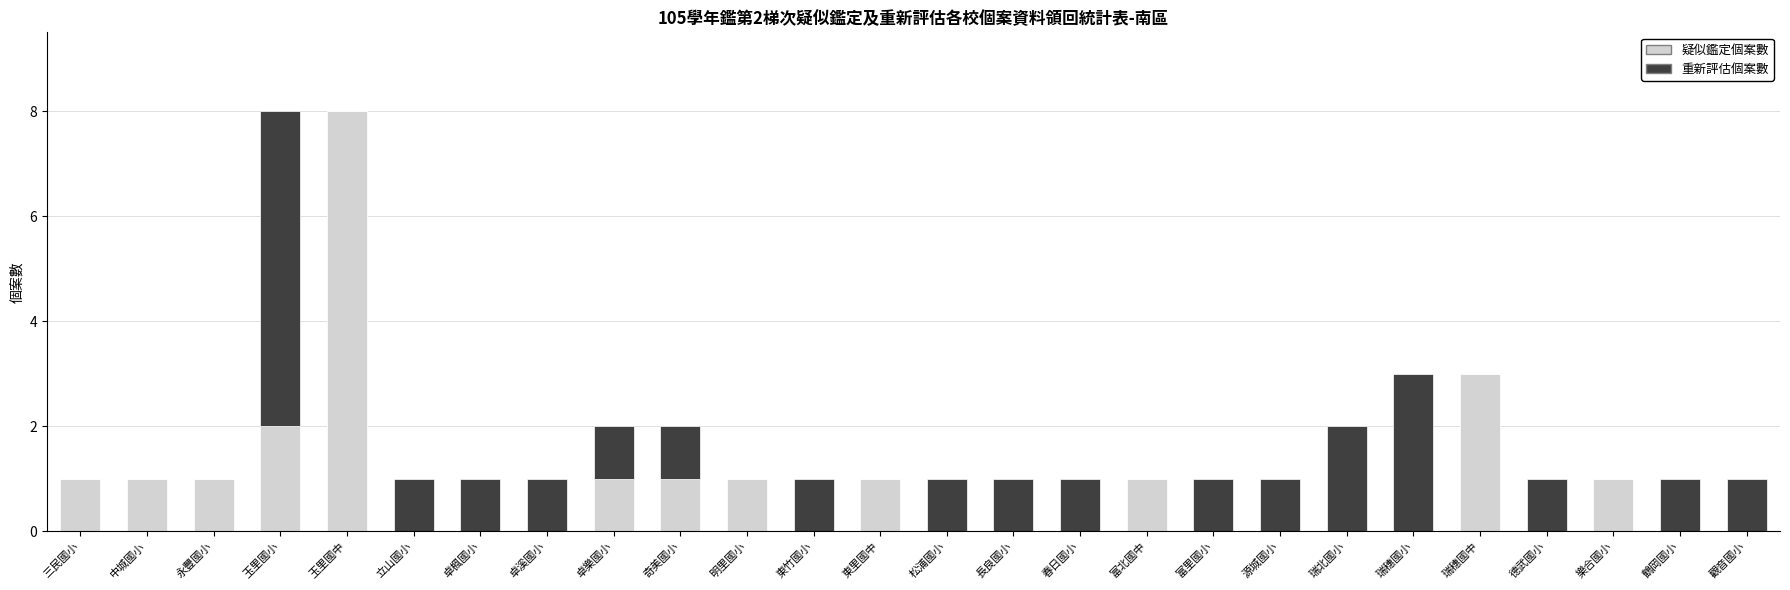

What are all the series names shown in the legend?

疑似鑑定個案數, 重新評估個案數